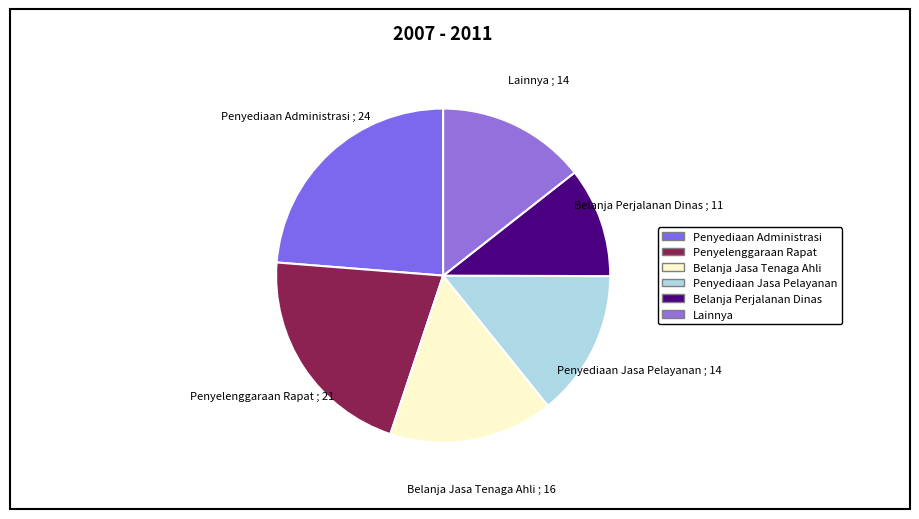

What is the ratio of the value at Belanja Jasa Tenaga Ahli to the value at Penyelenggaraan Rapat?

0.8